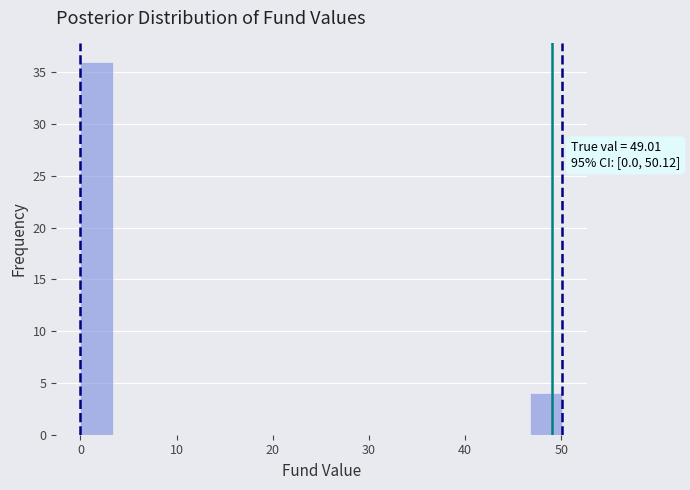

Read against the x-axis, roughly where is the centre of the tallest bar?

2